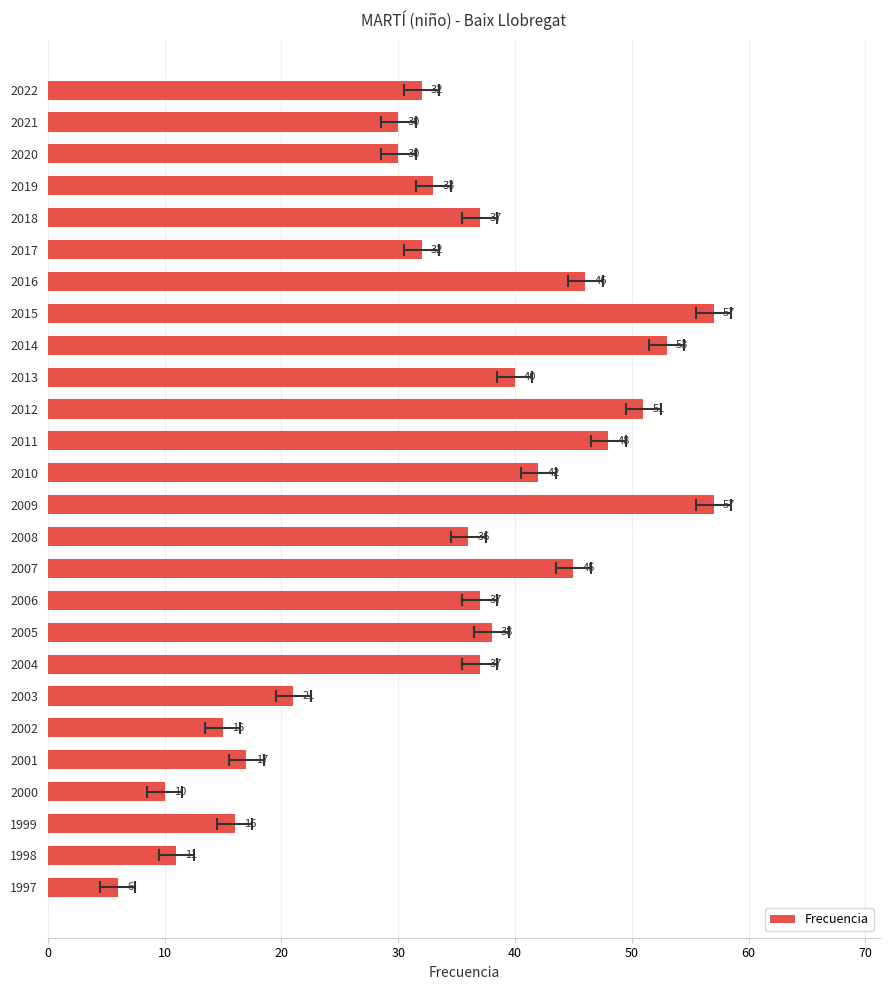

What is the greatest value displayed?

57